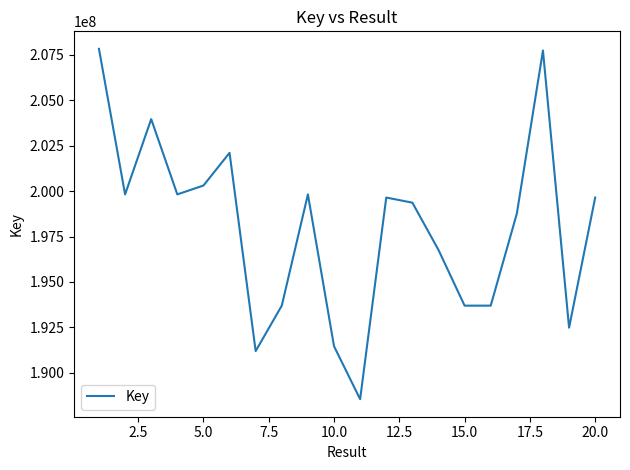

What is the maximum value shown in the chart?

207833440